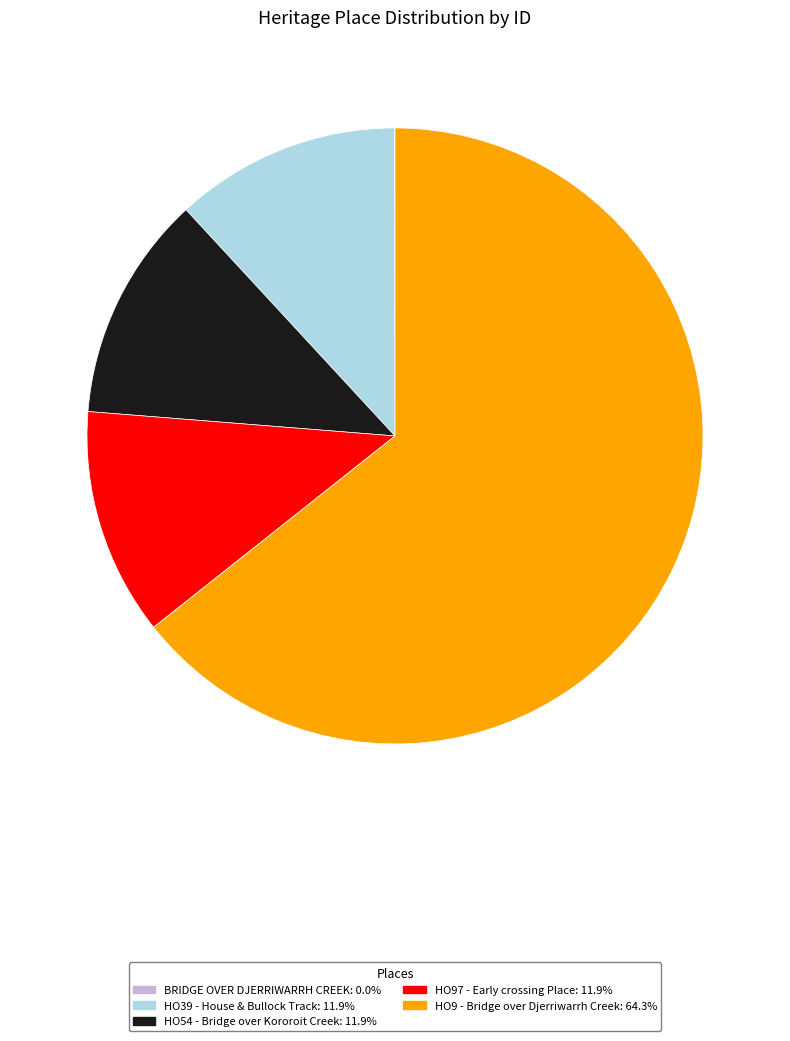

True or false: HO39 - House & Bullock Track accounts for 12% of the total.

True